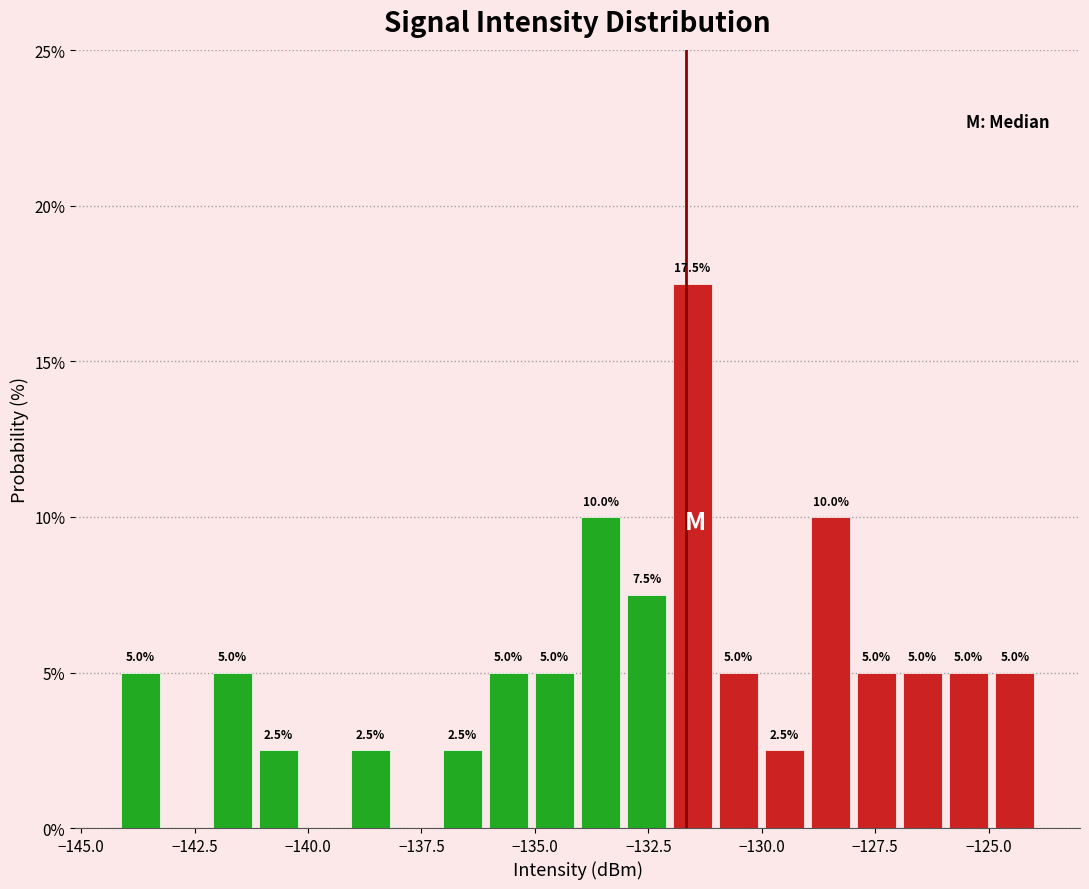

Around what value on the x-axis is the tallest bar? Give the approximate position of its centre, as read against the axis.

-131.5